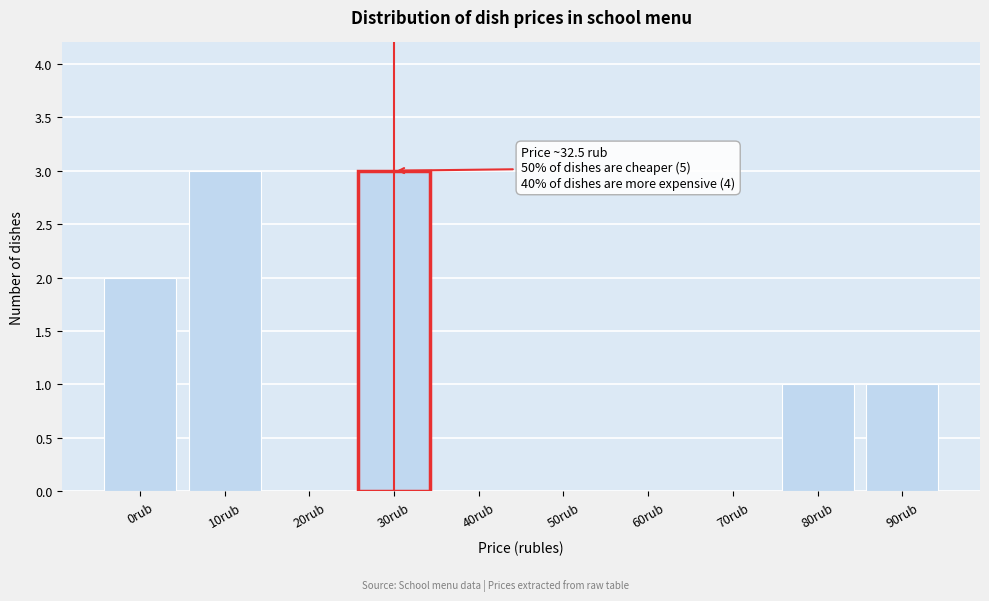

Reading left to right, extract all data points from this chart.

0rub=2	10rub=3	20rub=0	30rub=3	40rub=0	50rub=0	60rub=0	70rub=0	80rub=1	90rub=1